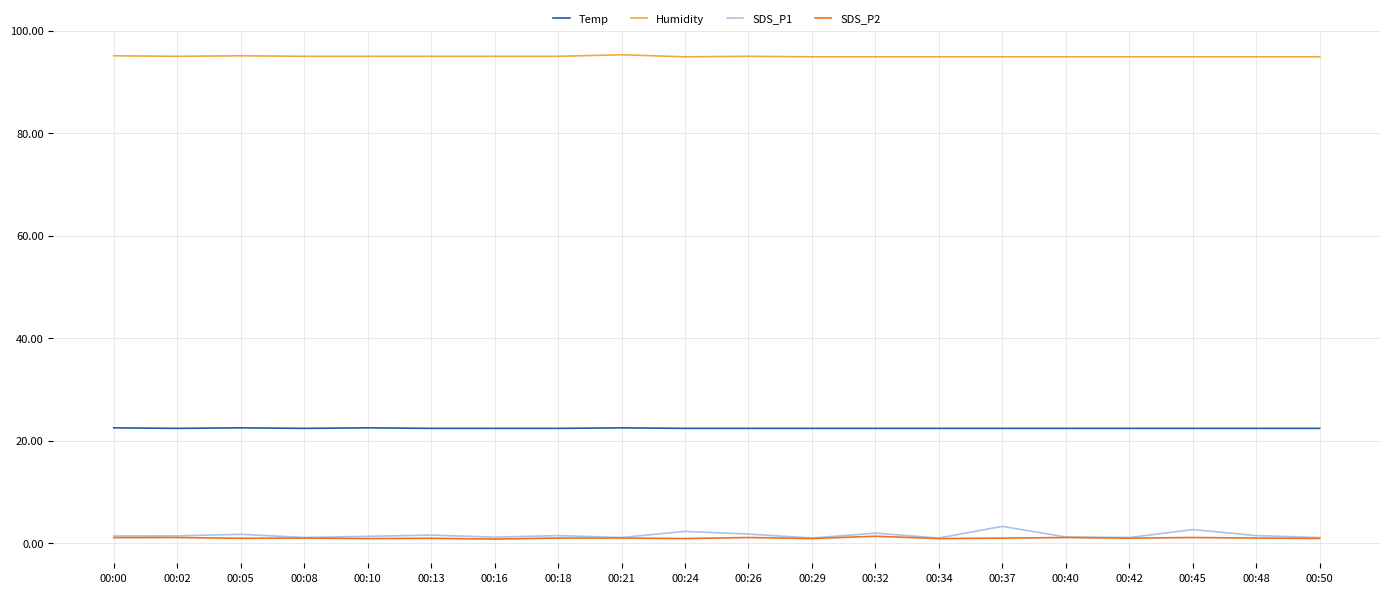

Is it true that SDS_P2 equals 1.1 at 00:40?

True